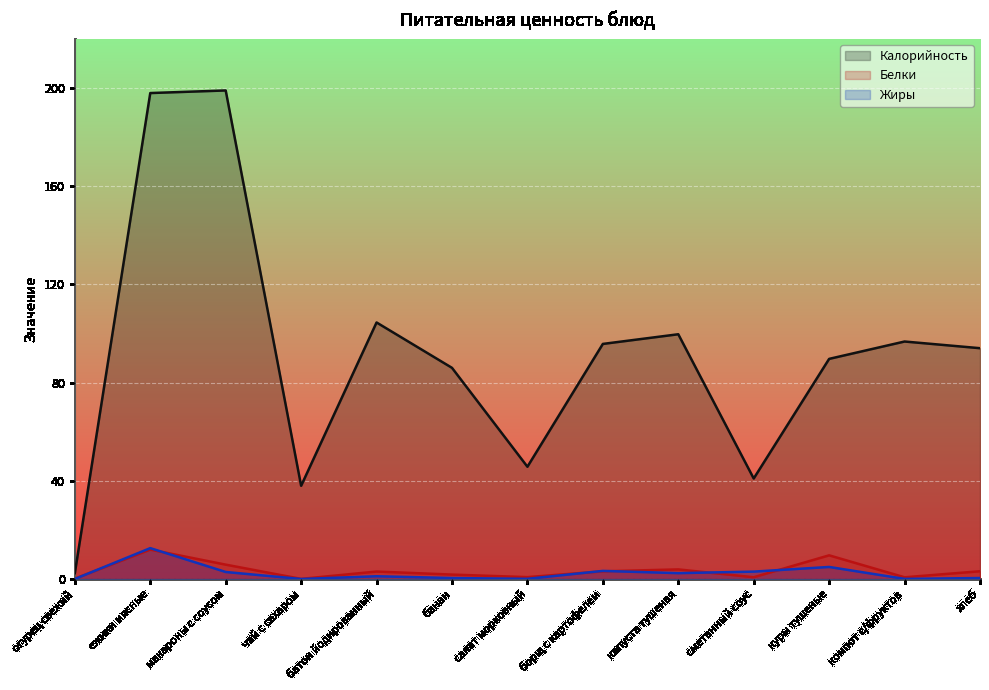

What is the value of the Жиры point at the 12th from the left?

0.1